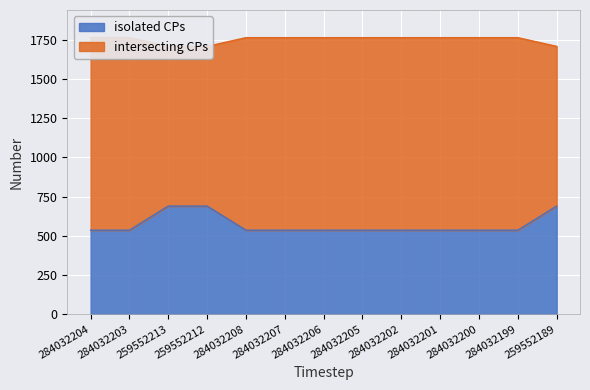

True or false: isolated CPs has more than 0 points higher than both neighbors.

False